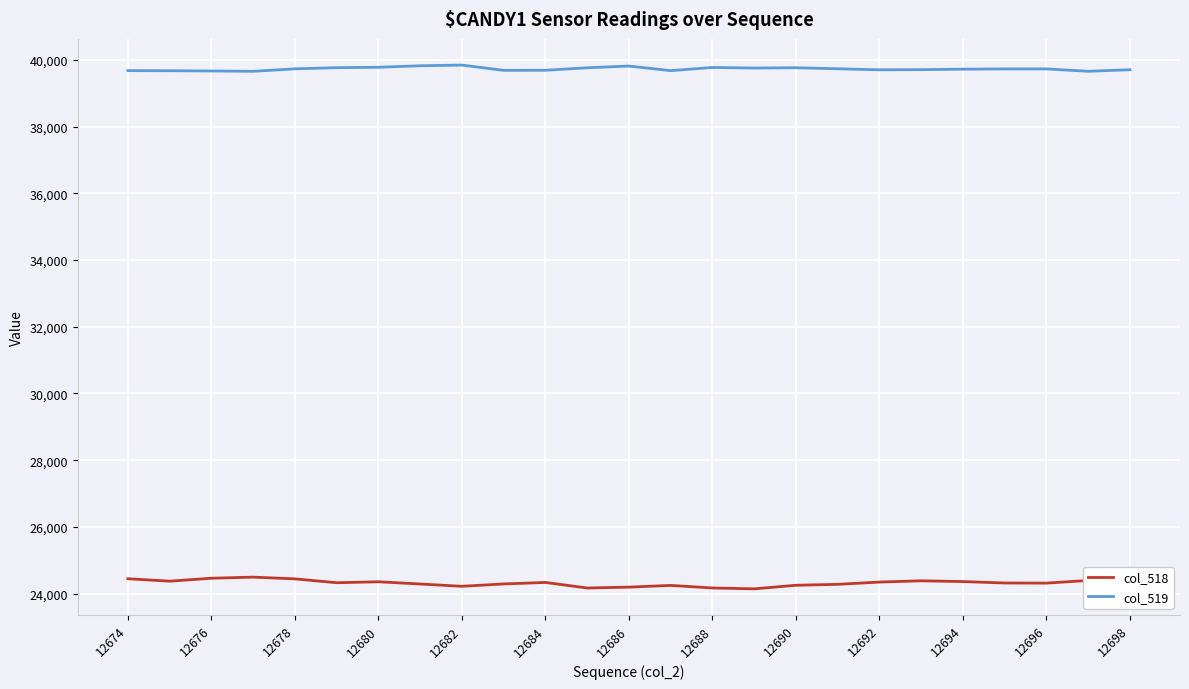

What is the minimum value shown in the chart?

24145